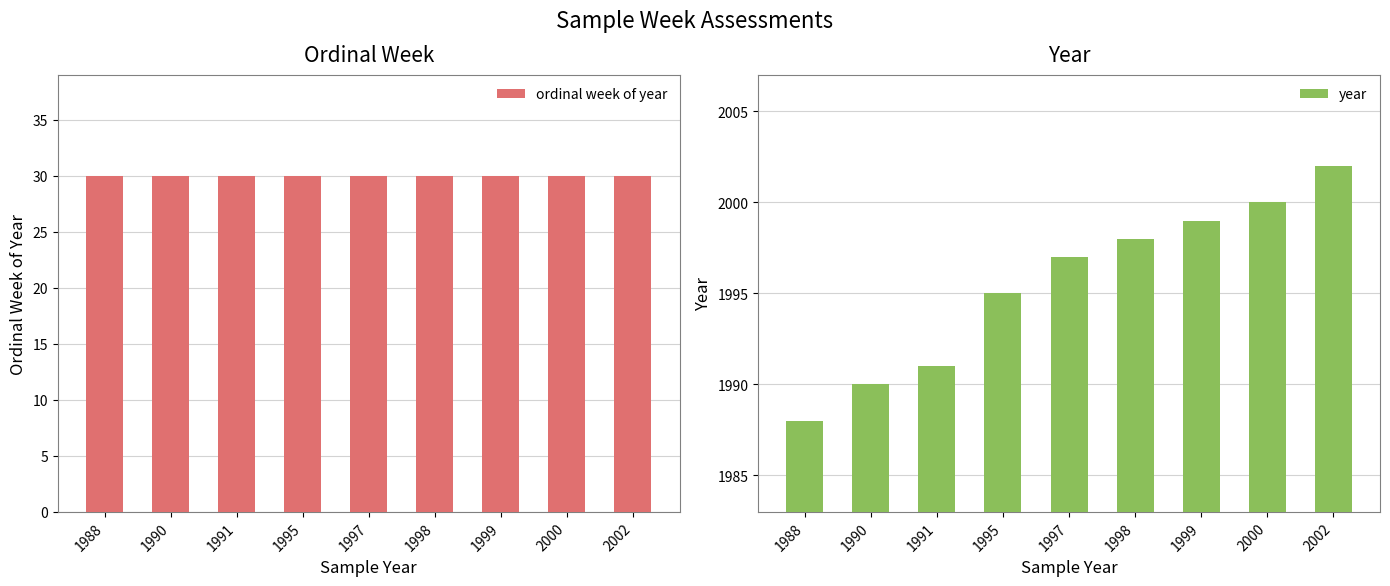

How many bars are there in total?

18